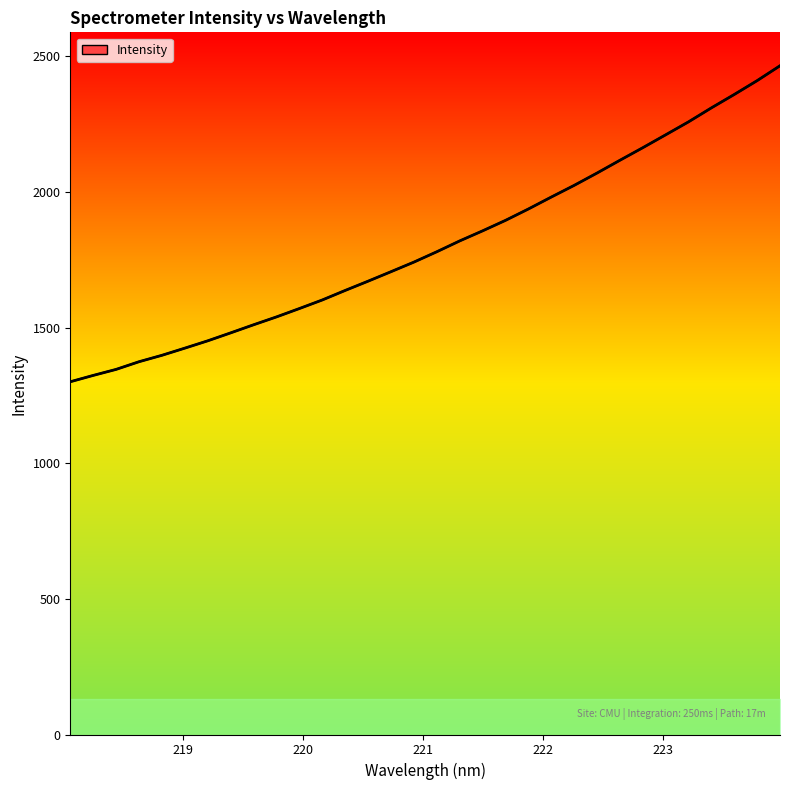

Reading right to left, list all the values displayed in this chart.

2464.8	2410.0	2359.0	2309.7	2258.1	2210.3	2162.8	2116.5	2069.4	2023.9	1980.9	1936.9	1895.0	1856.4	1819.3	1779.4	1741.2	1705.9	1670.9	1636.8	1601.7	1570.0	1539.2	1510.2	1480.4	1451.1	1424.1	1397.7	1374.0	1345.7	1323.5	1300.2